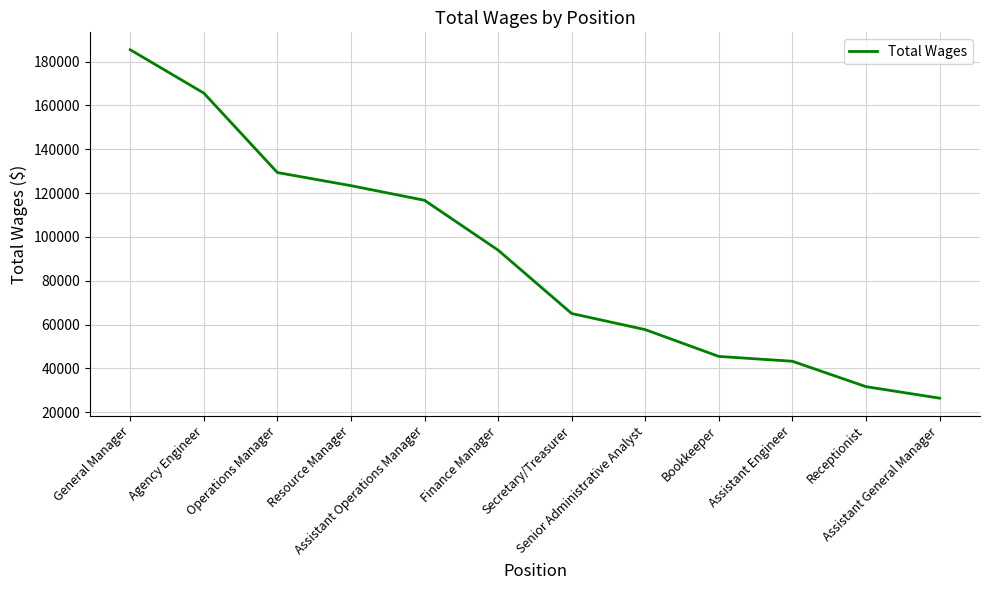

What is the greatest value displayed?

185367